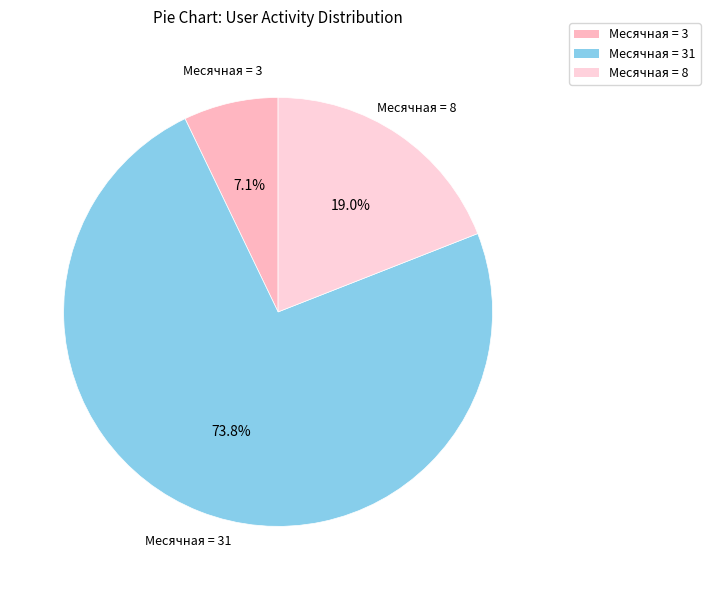

Which category accounts for the majority?

Месячная (31)